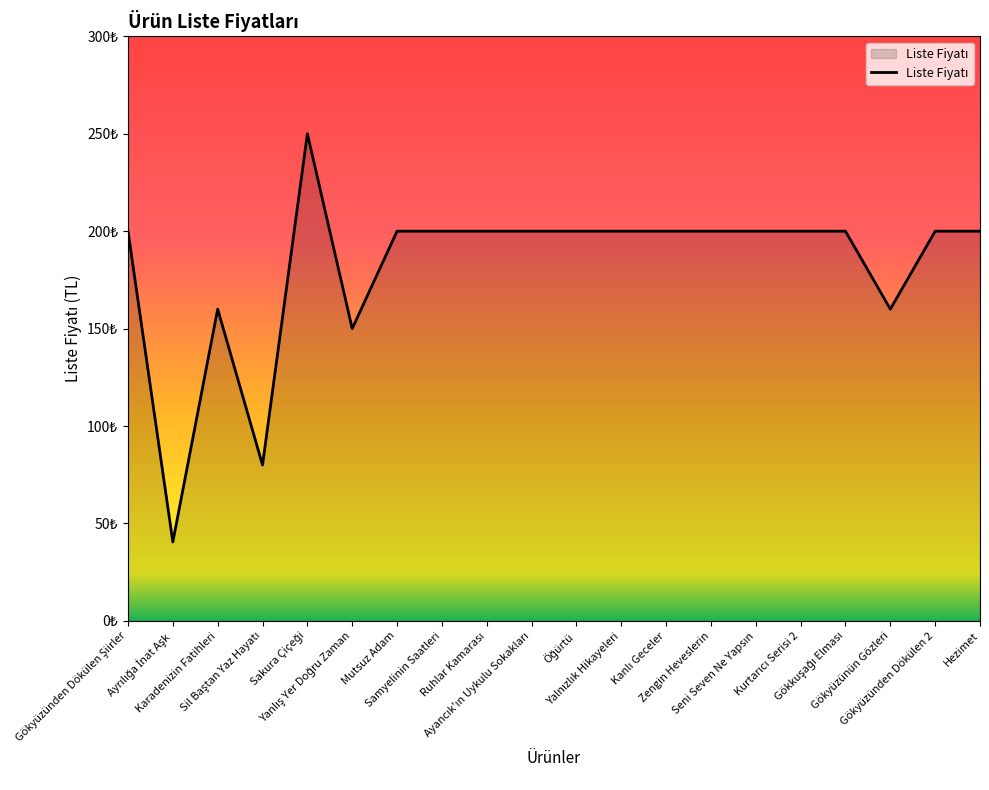

The chart shows a value of 200.0 at Ayancık'ın Uykulu Sokakları. True or false?

True